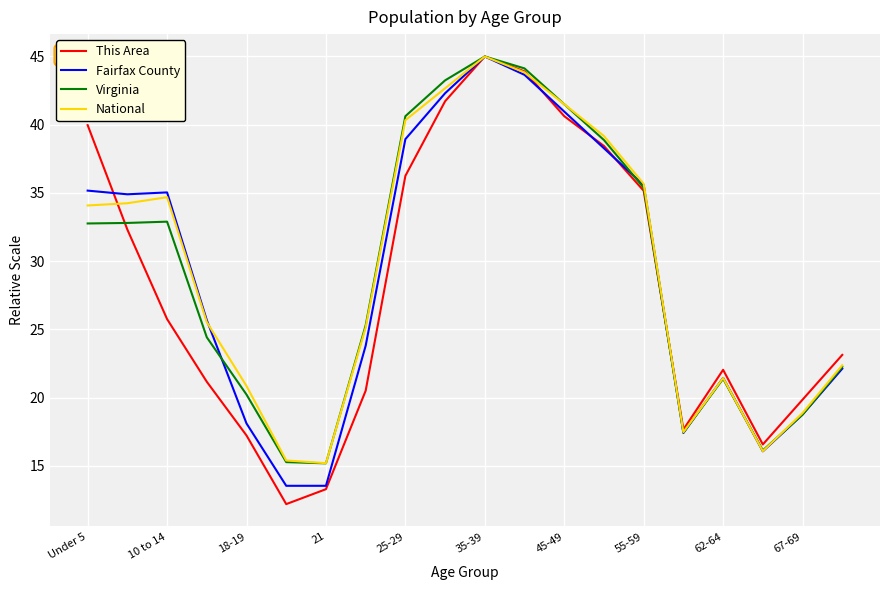

What is the difference between the second highest and second lowest values in the Fairfax County series?

30.1